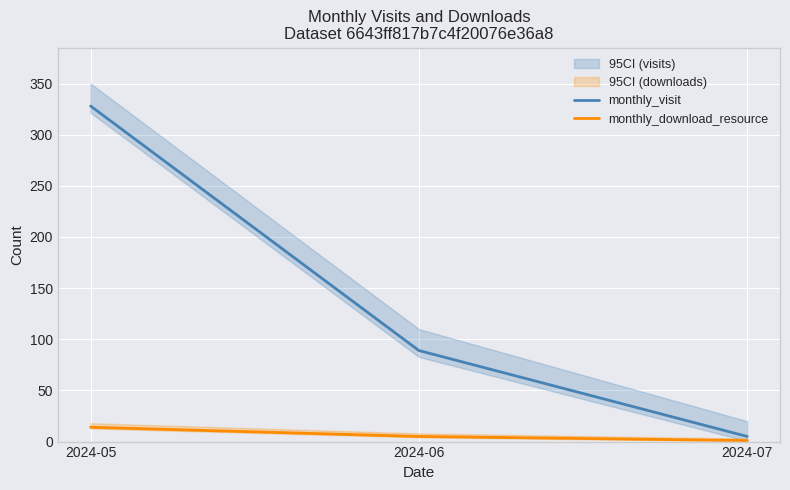

What is the difference between the maximum and minimum values in the monthly_visit series?

323